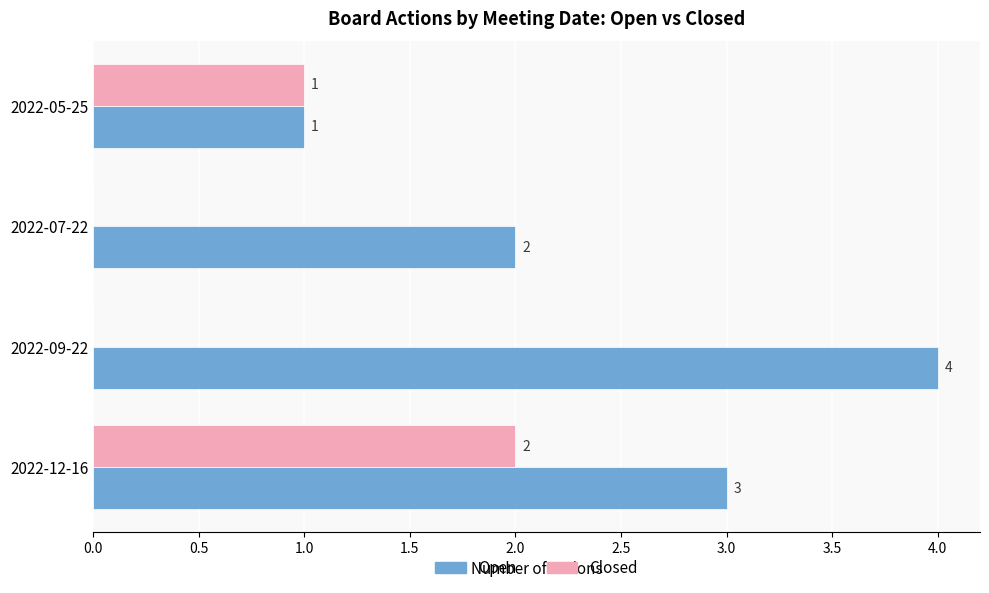

What is the greatest value displayed?

4